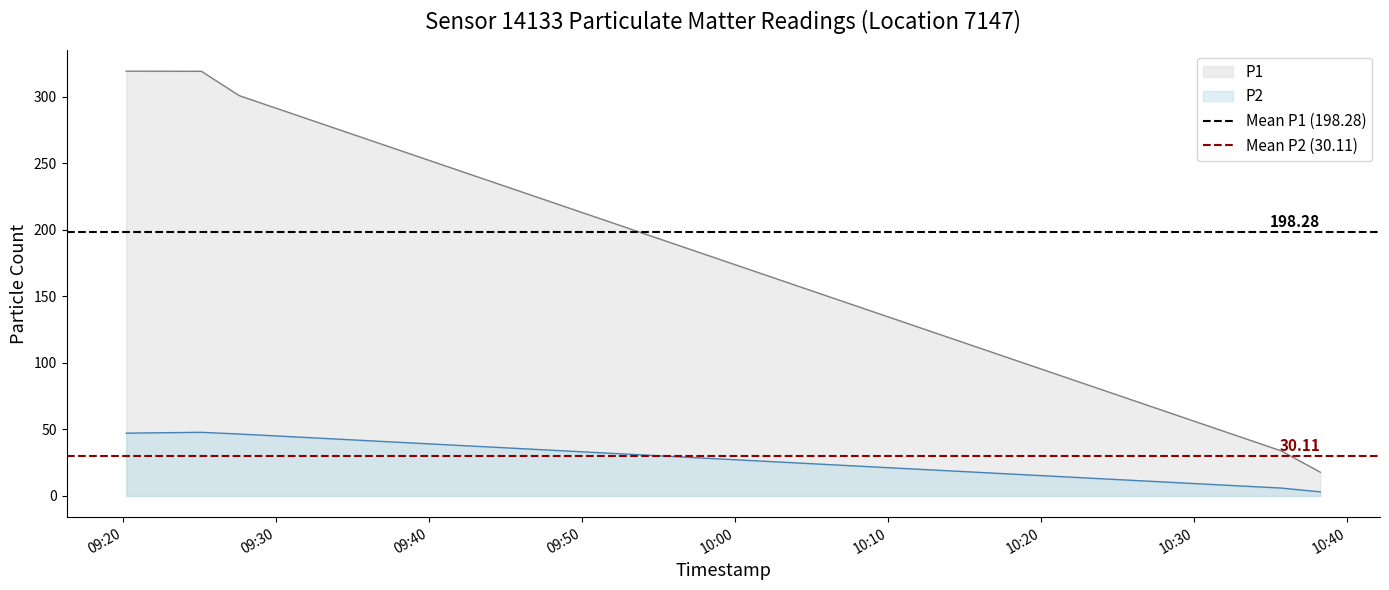

The value of Mean P2 (30.11) at 09:20 is 52.5. True or false?

False